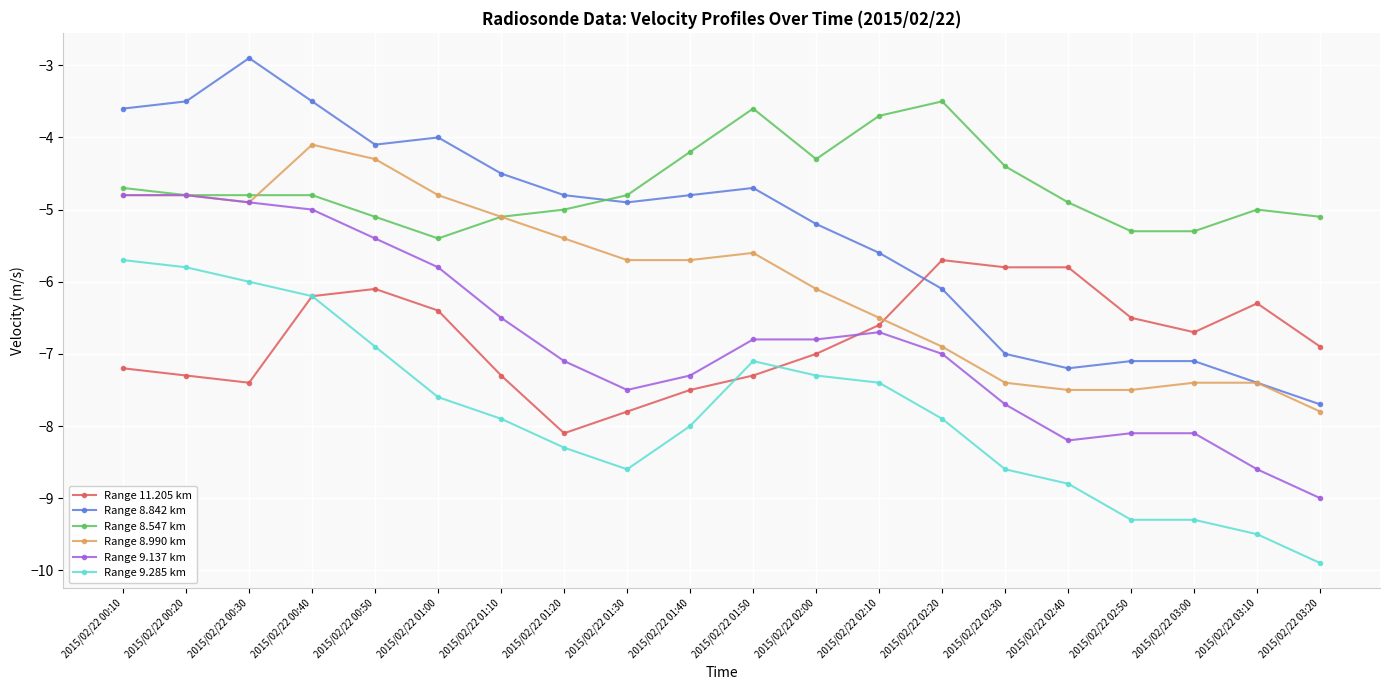

True or false: Range 9.285 km and Range 8.547 km cross at least once.

False